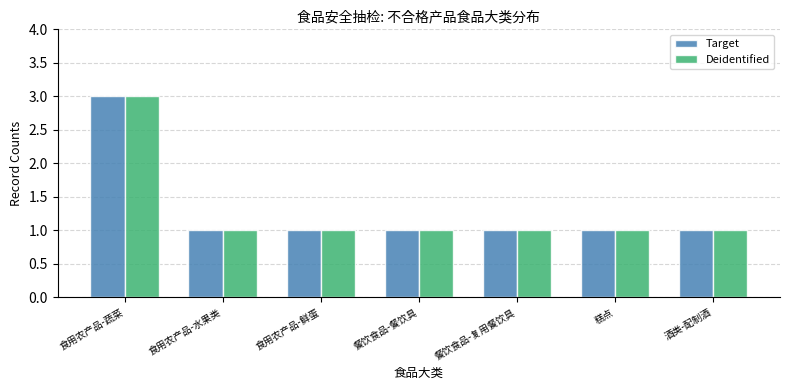

What position from the left is 餐饮食品-复用餐饮具?

5